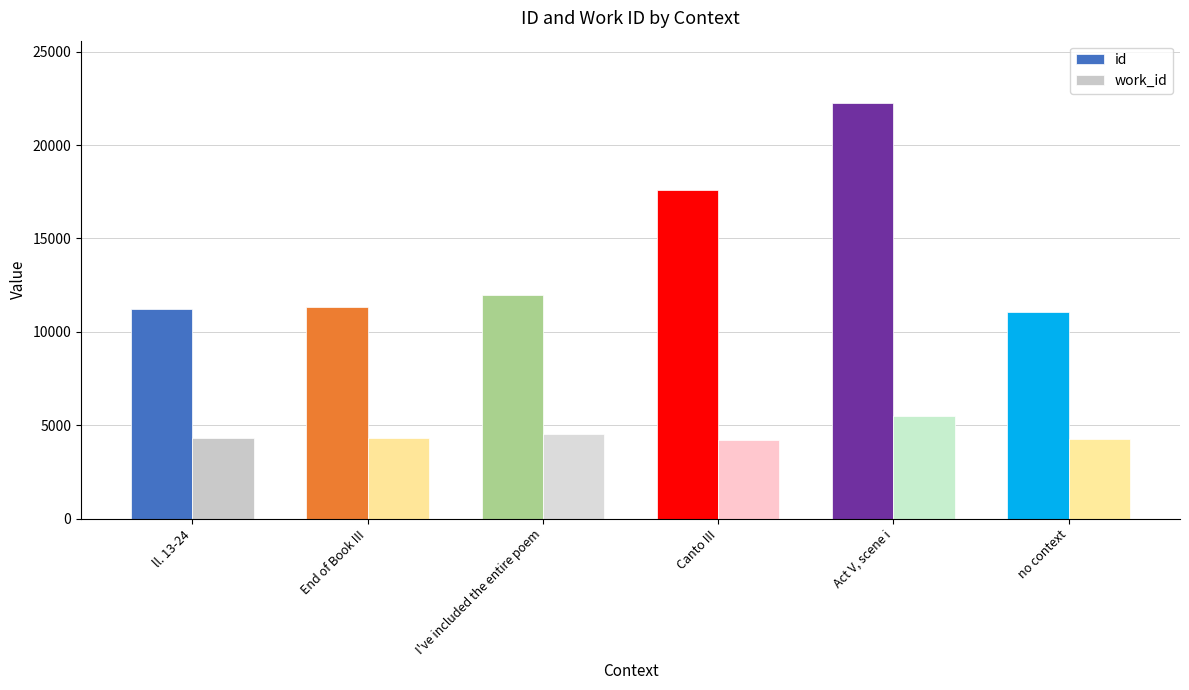

What is the difference between the highest and lowest values at I've included the entire poem?

7416